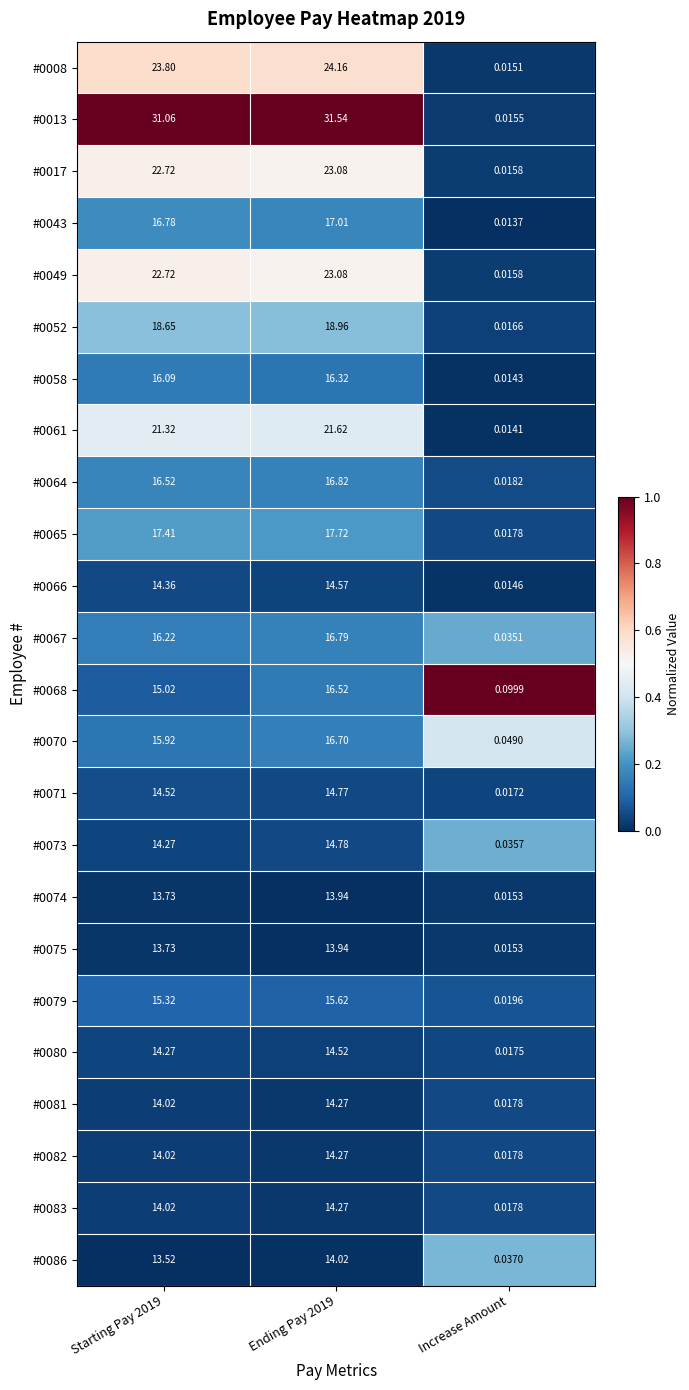

At which category does the chart reach its minimum across all series?

Increase Amount